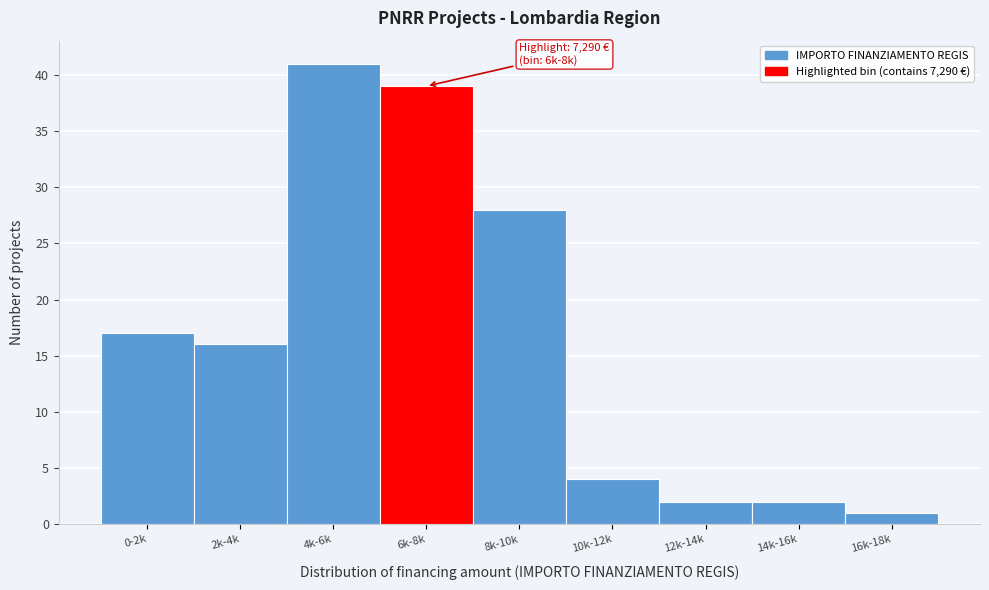

Reading left to right, list all the values displayed in this chart.

17	16	41	39	28	4	2	2	1